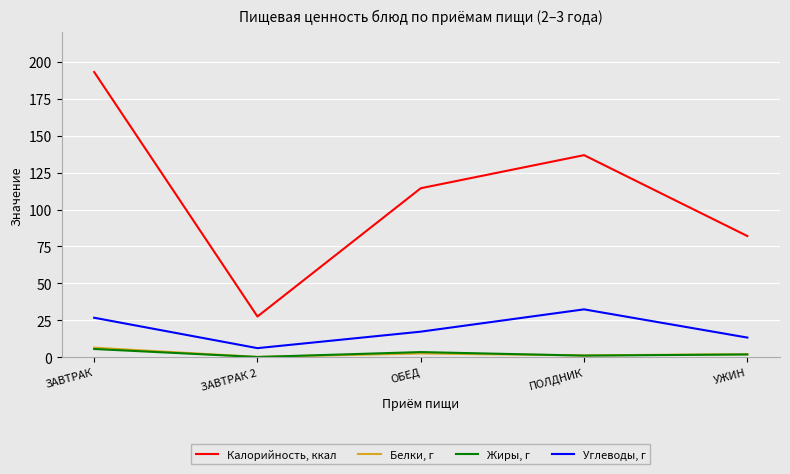

How many distinct data groups are displayed?

4